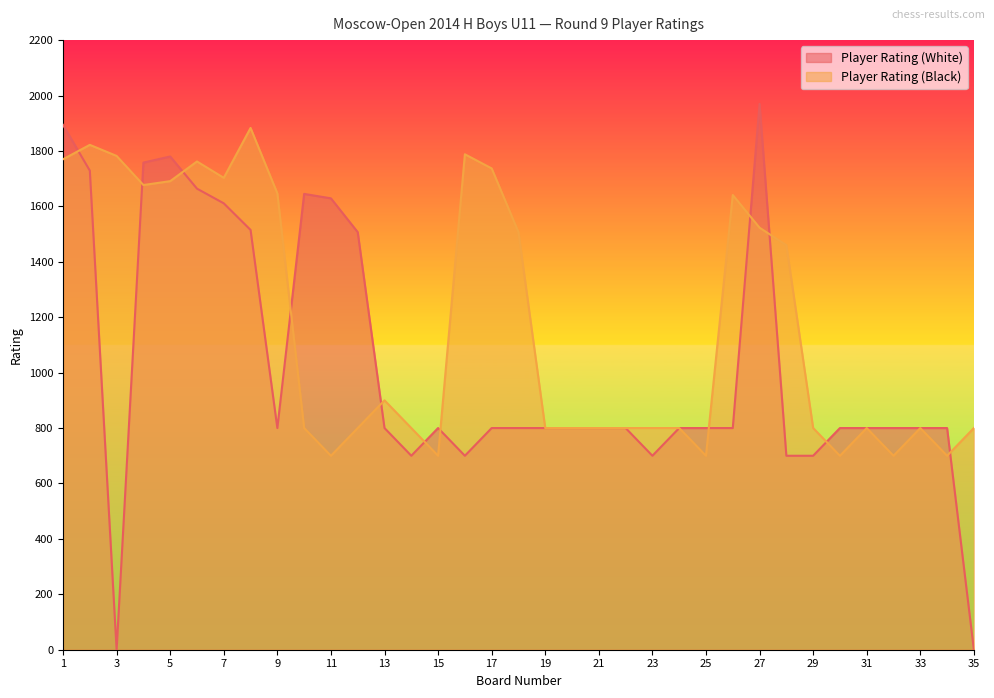

Where is the first local maximum for Player Rating (Black)?

2